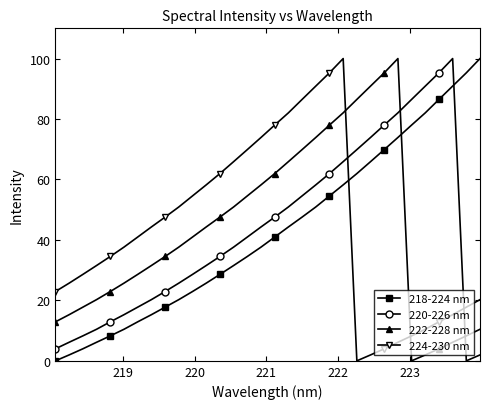

True or false: 220-226 nm and 218-224 nm intersect in this chart.

True